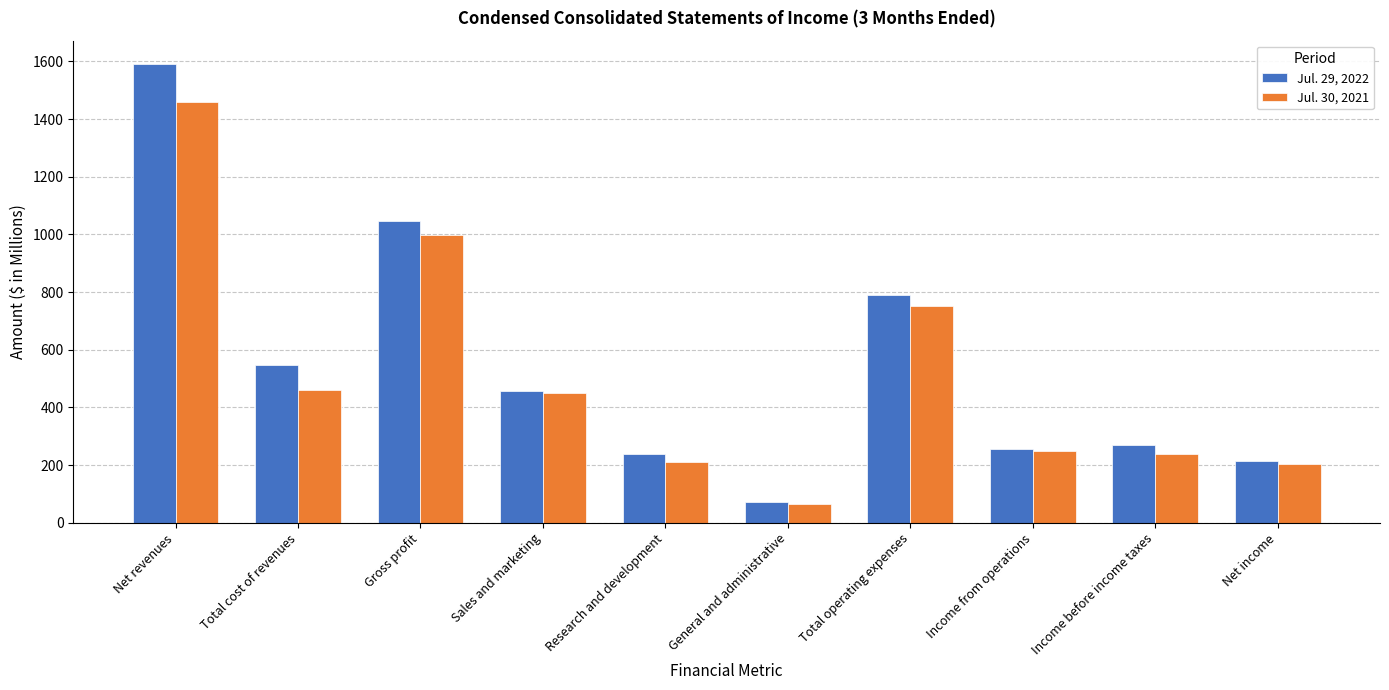

How many data points in Jul. 30, 2021 are less than 451?

5